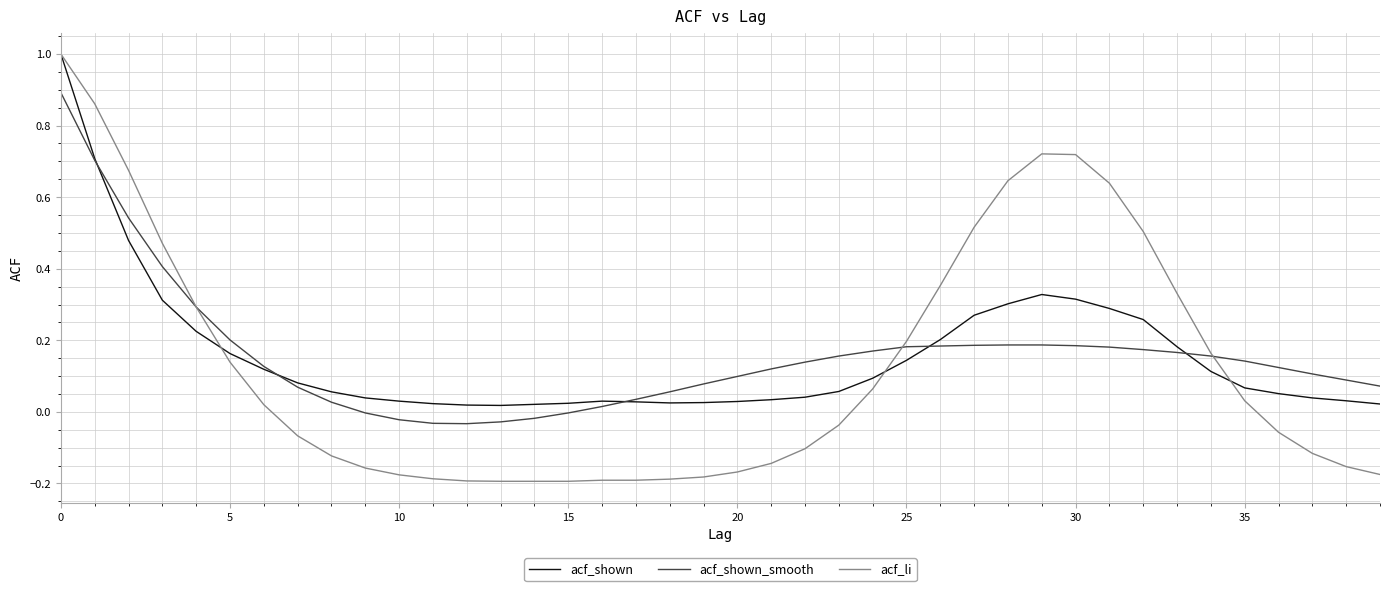

Which series has the widest spread of values?

acf_li